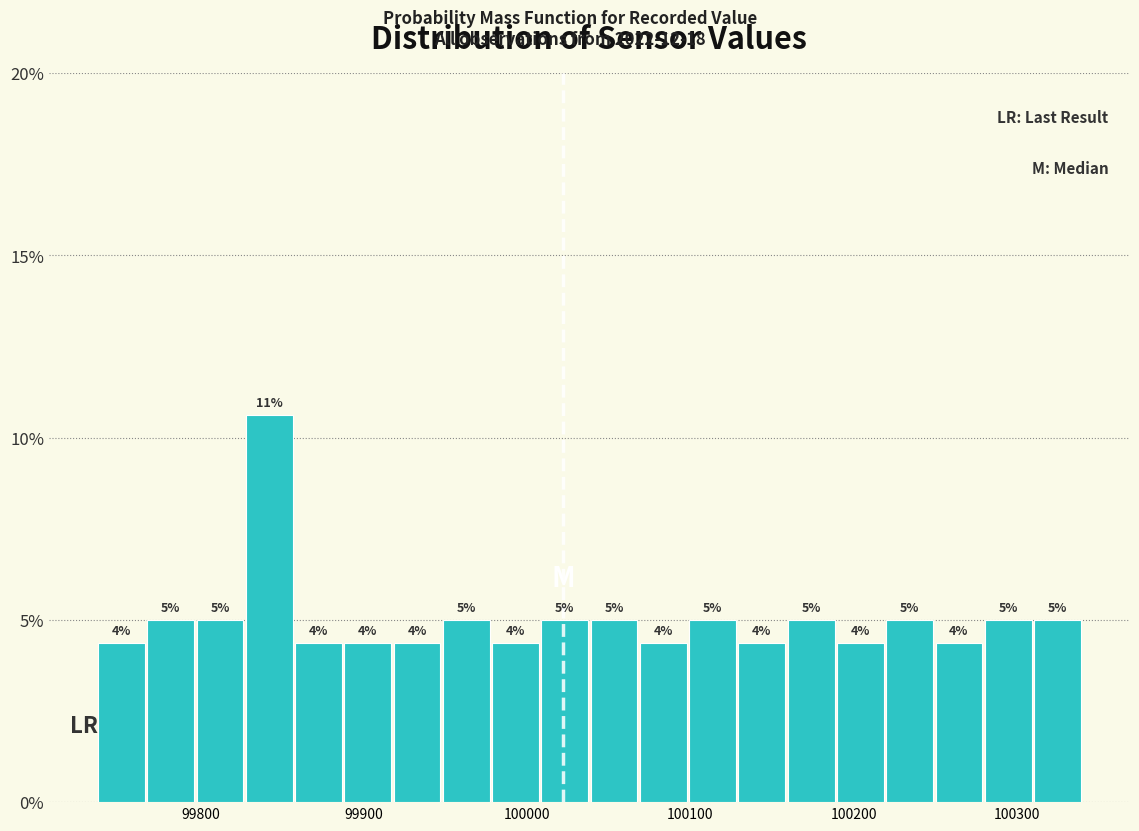

Read against the x-axis, roughly where is the centre of the tallest bar?

99840